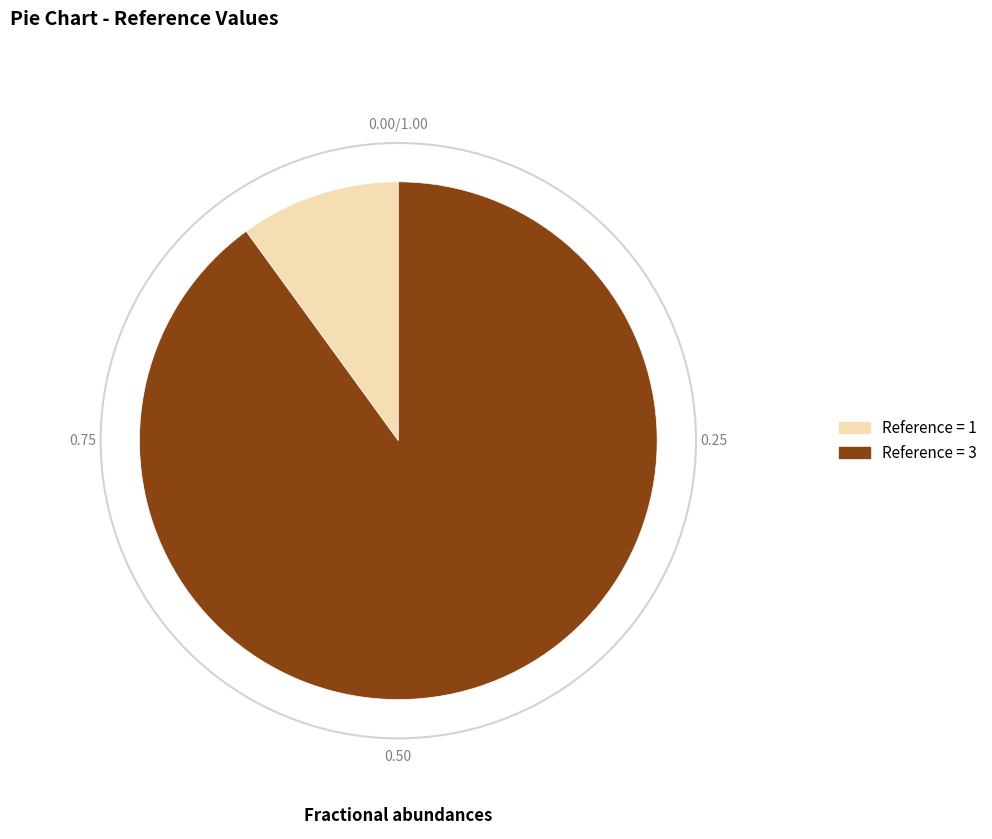

Do Reference = 1 and Reference = 3 together represent more than half of the pie?

Yes